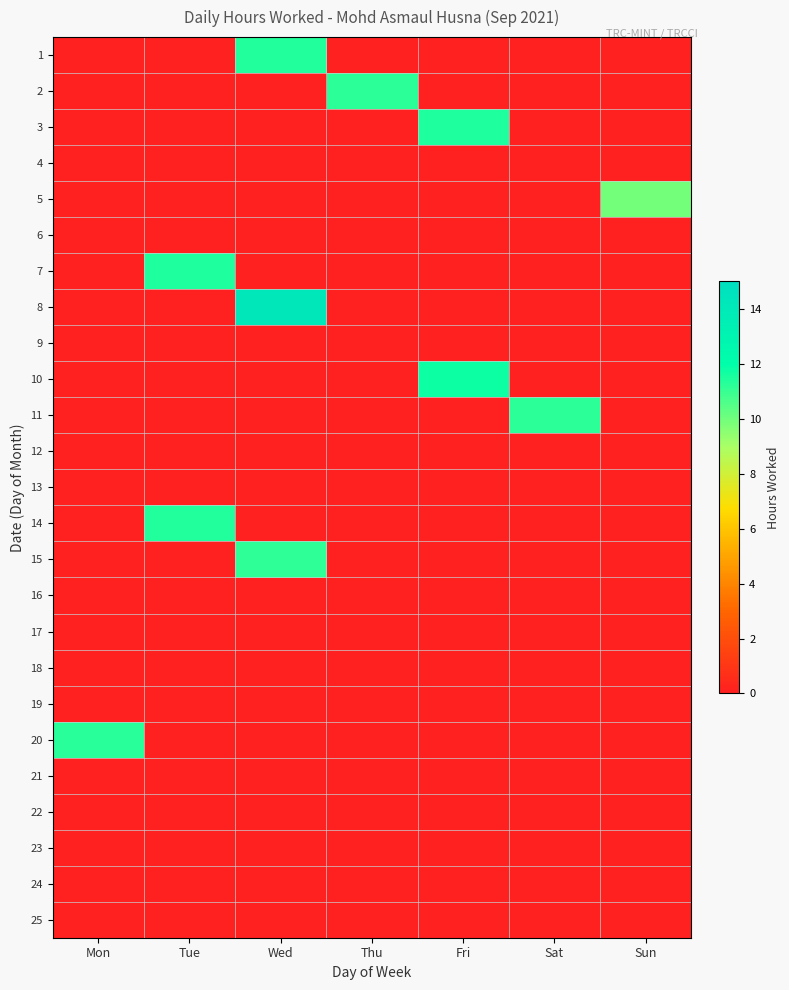

Rank the series by their maximum value, from highest to lowest.

8, 10, 7, 3, 1, 14, 20, 2, 11, 15, 5, 4, 6, 9, 12, 13, 16, 17, 18, 19, 21, 22, 23, 24, 25